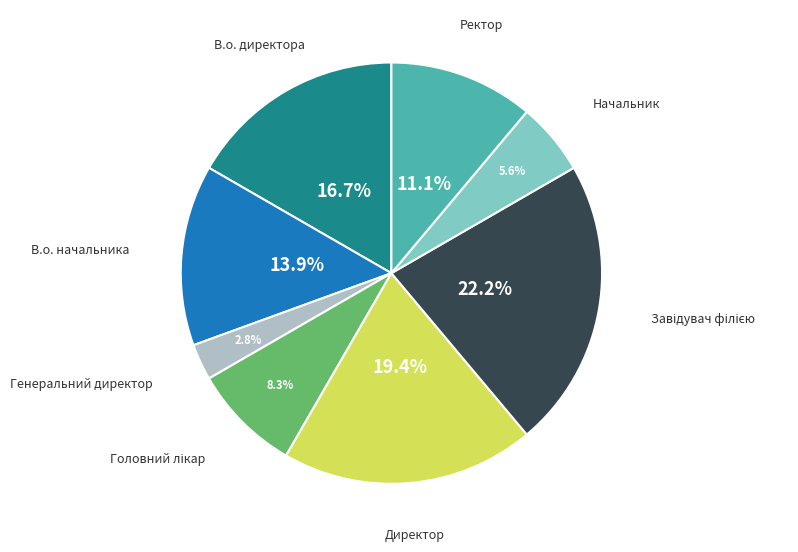

What percentage is NOT represented by Ректор?

88.9%